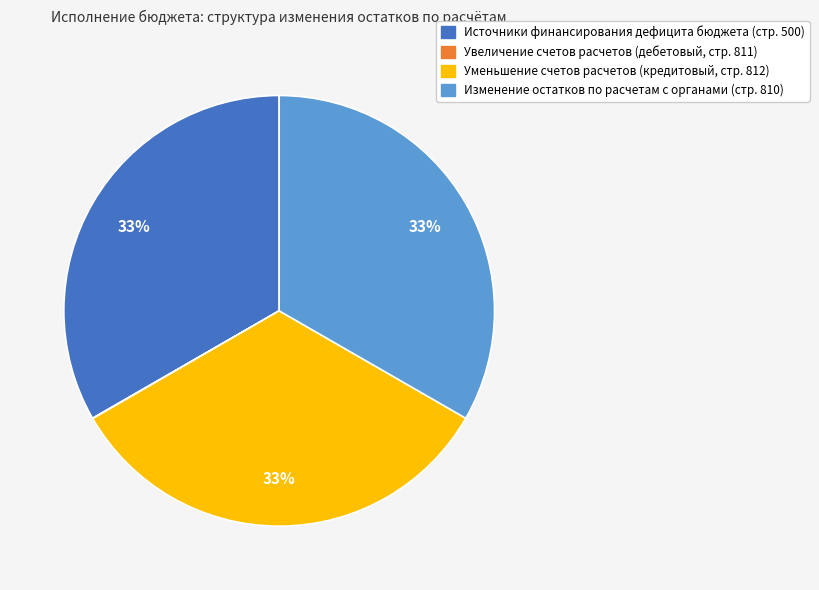

To the nearest percent, what is the difference between the largest and smallest slice percentages?

33%